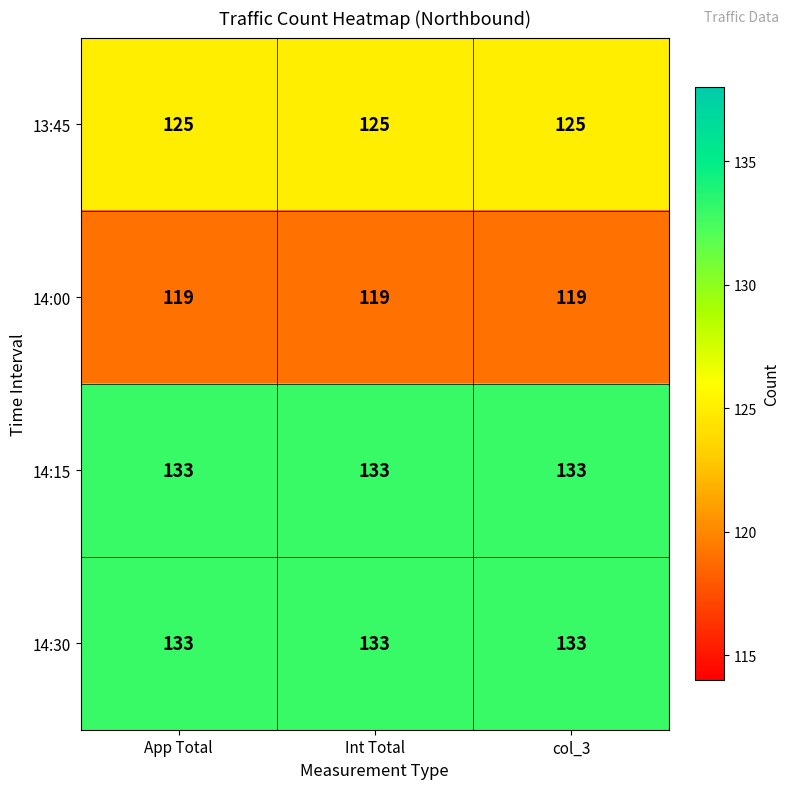

What is the smallest value displayed?

119